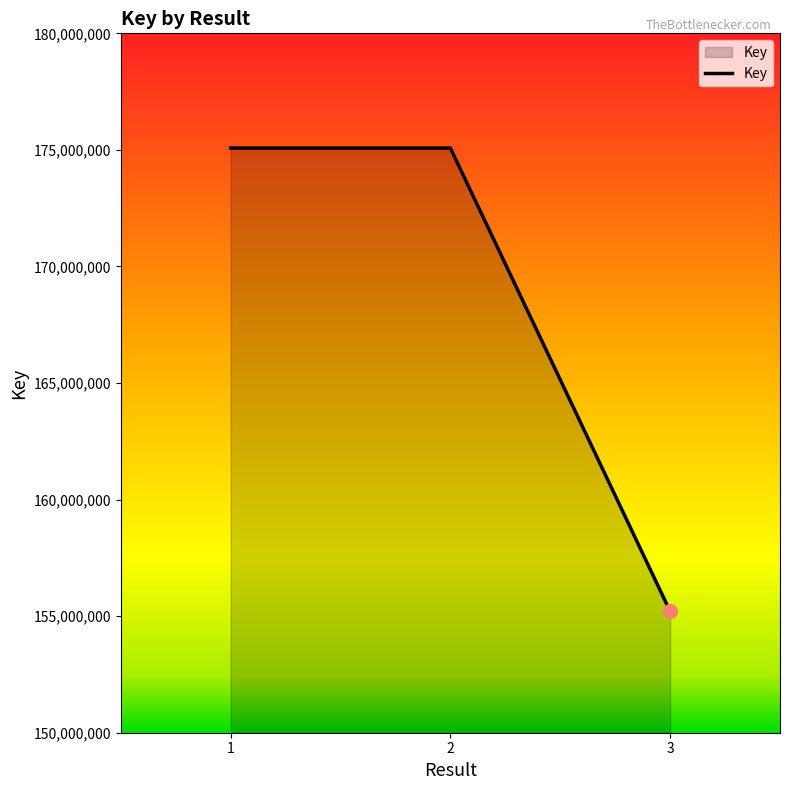

What is the ratio of the value at 3 to the value at 2?

0.9